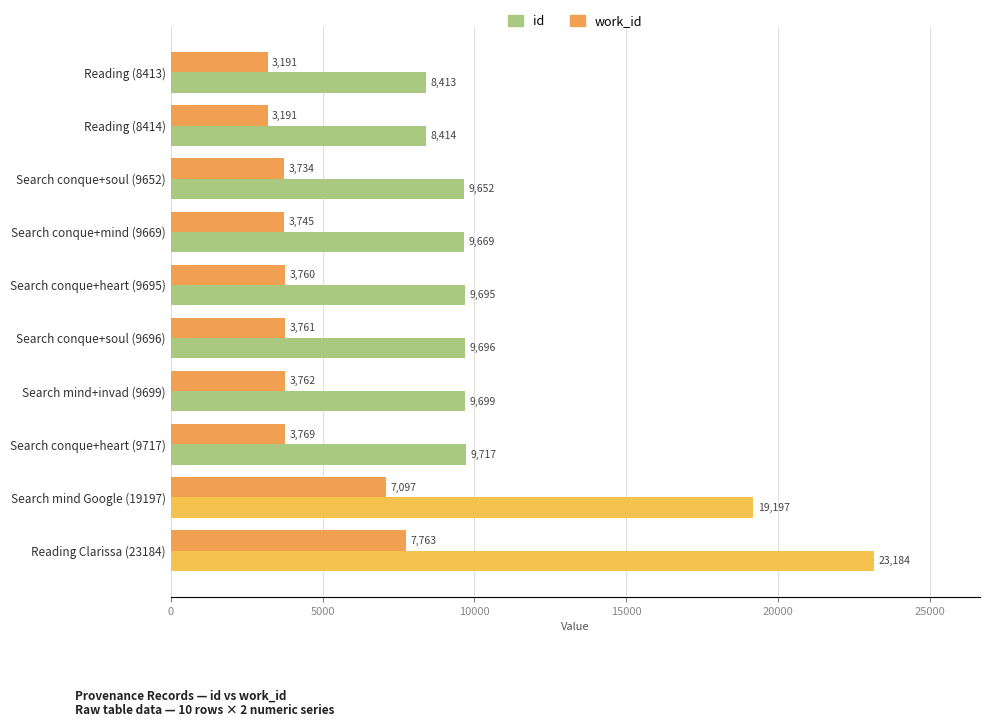

What is the maximum value for work_id?

7763